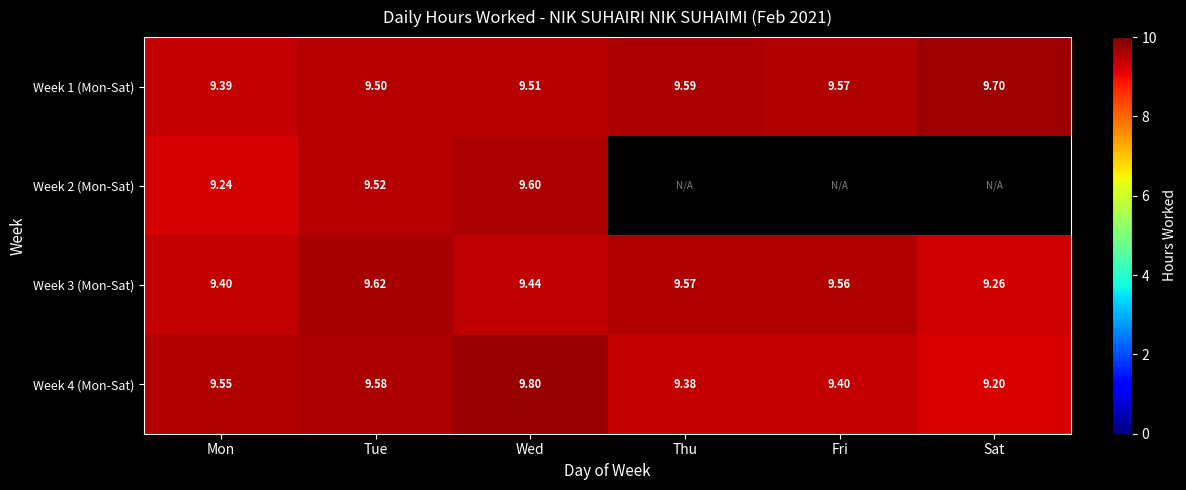

Is the value of Week 1 (Mon-Sat) at Fri greater than the value of Week 3 (Mon-Sat) at Tue?

No